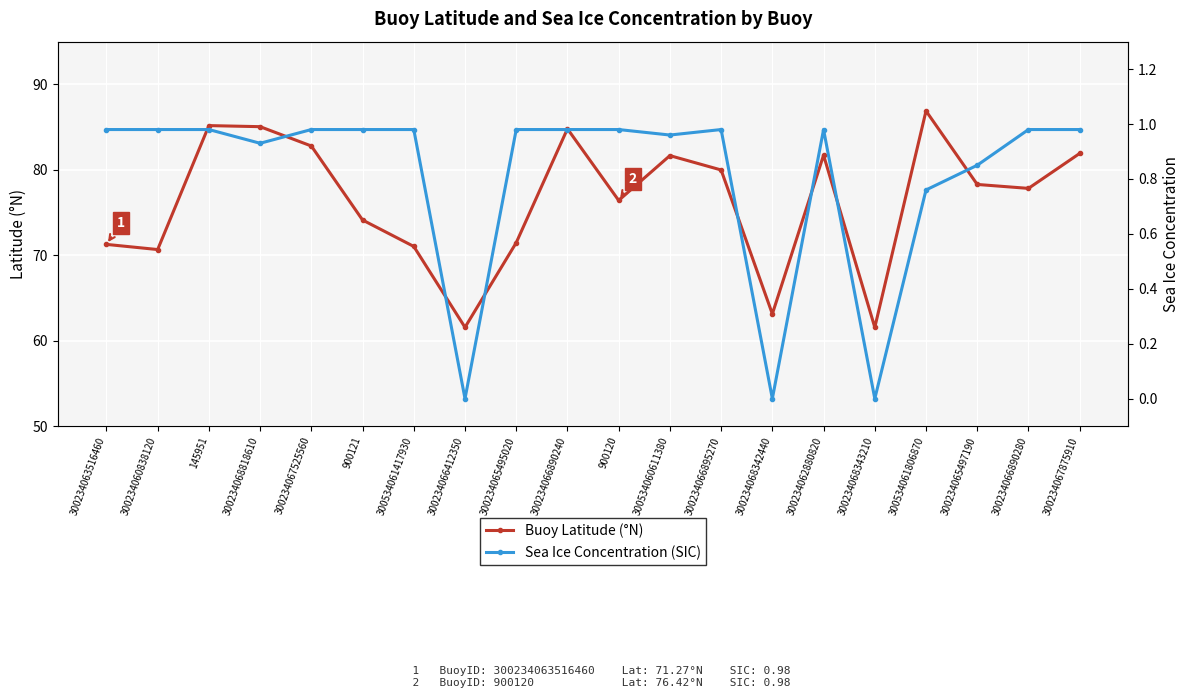

At which label does Buoy Latitude (°N) first exceed 78?

145951